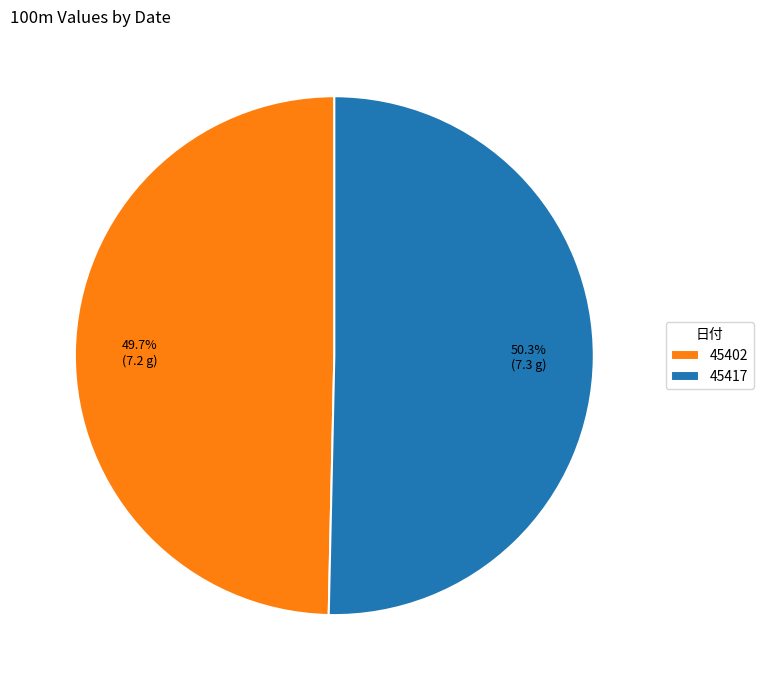

Is the sum of 45402 and 45417 greater than half?

Yes